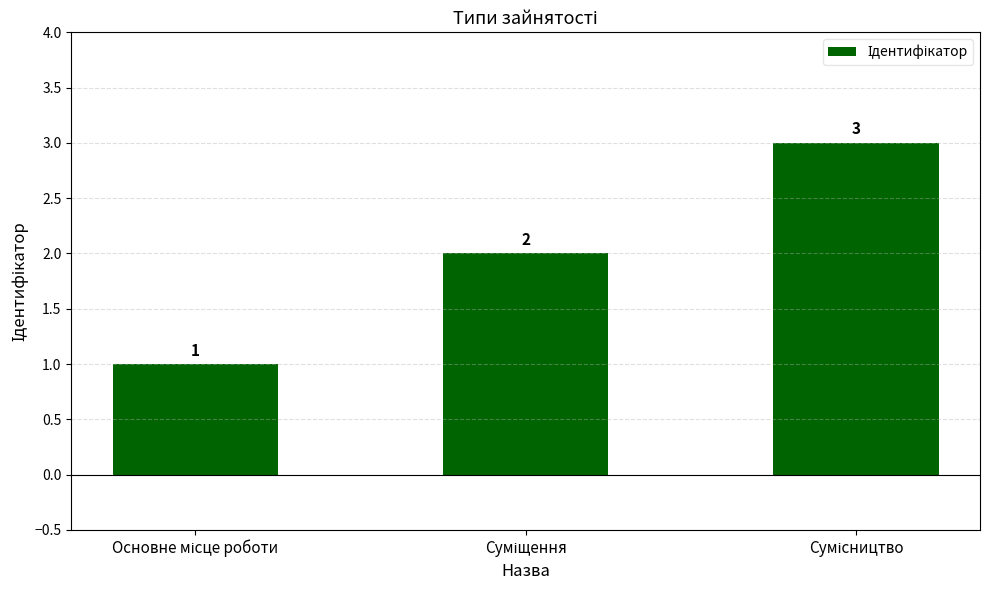

What is the value of the 1st bar from the left?

1